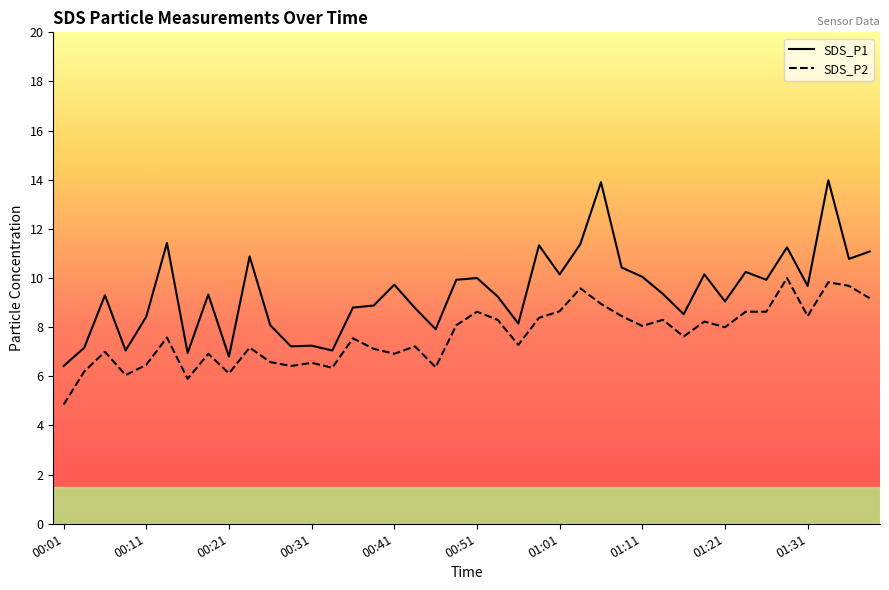

What is the maximum value for SDS_P2?

10.0